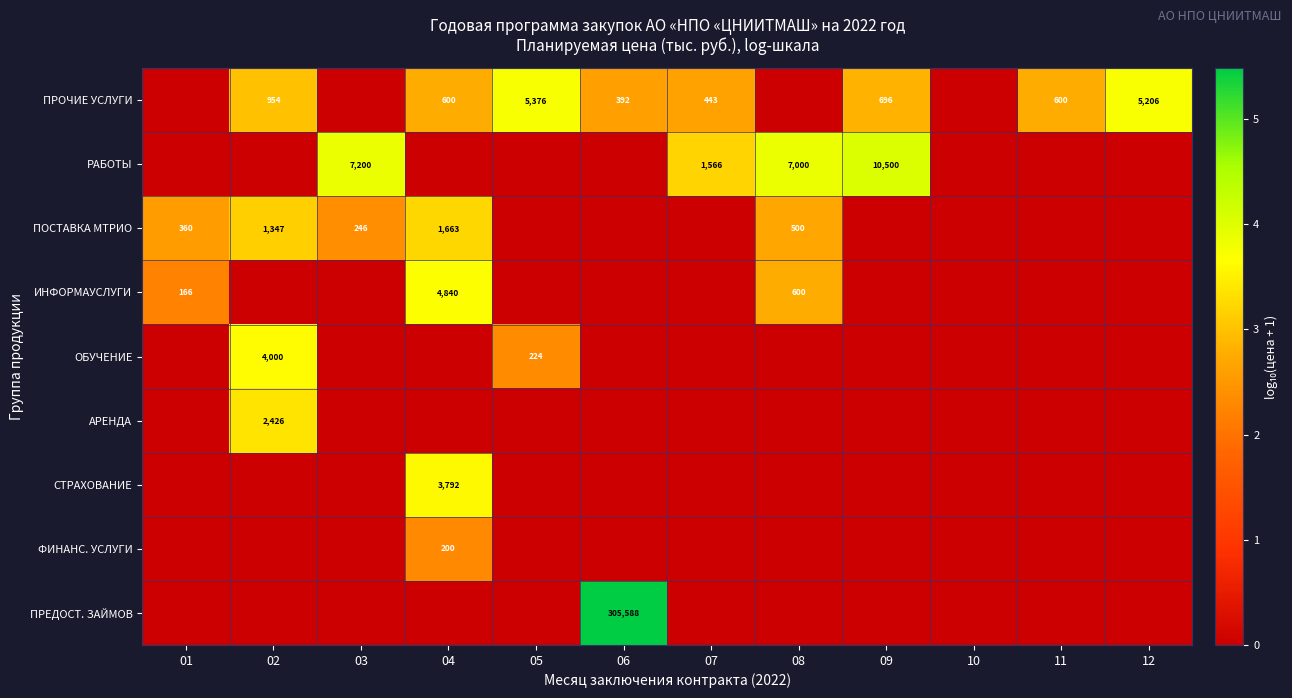

Which series has the largest total across all categories?

ПРОЧИЕ УСЛУГИ